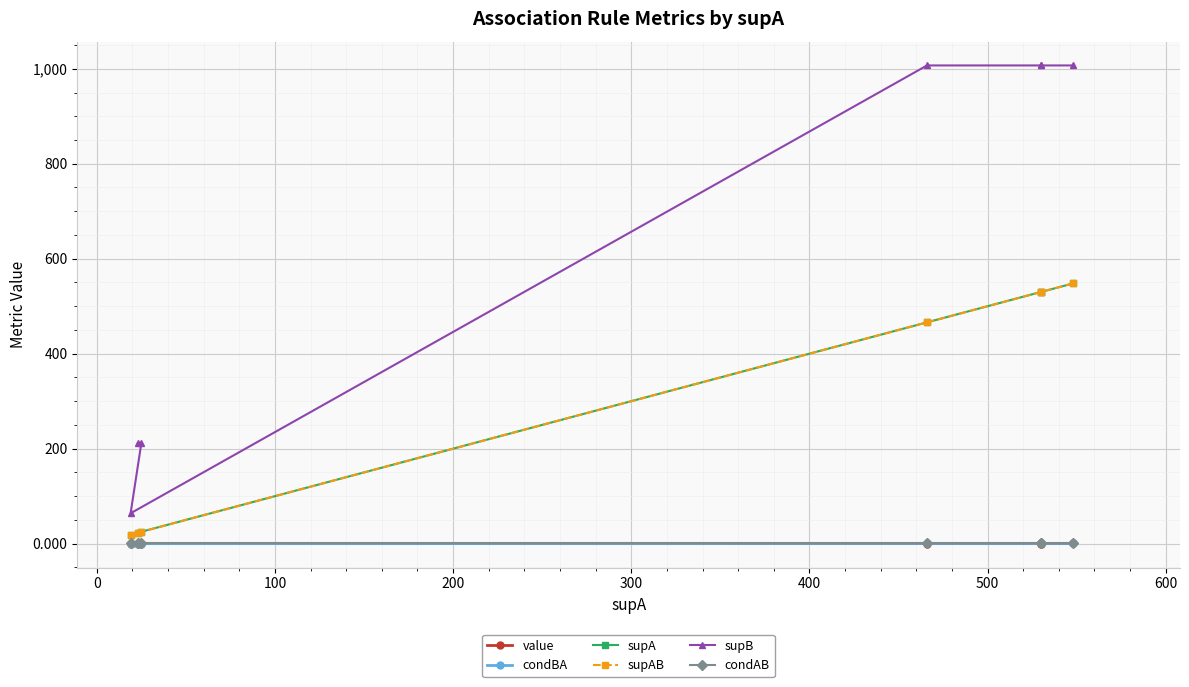

Which series has the largest total across all categories?

supB